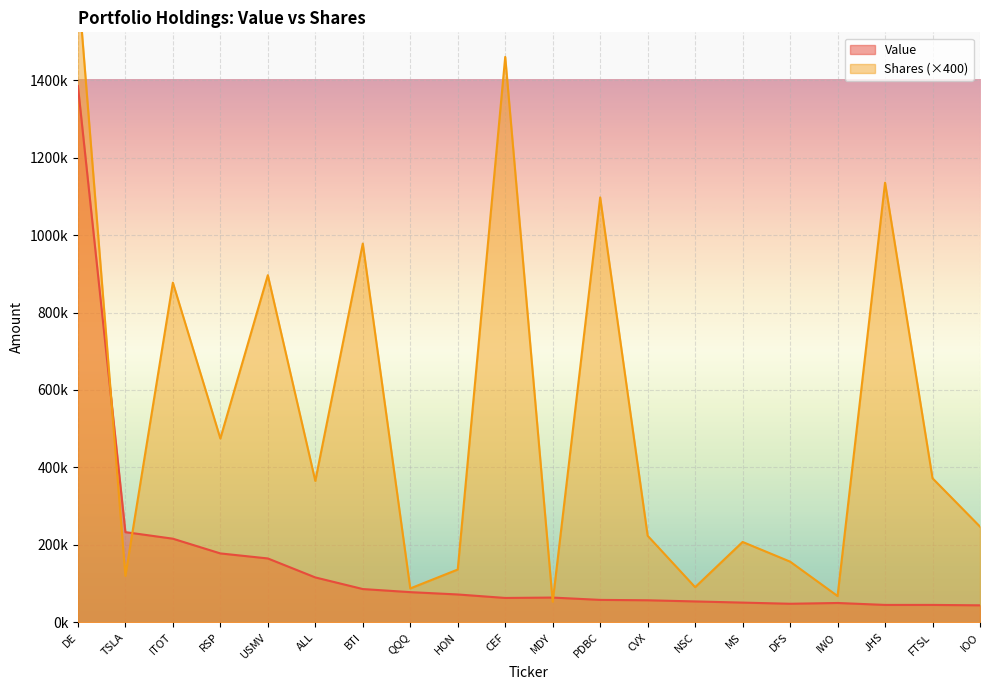

How many lines are shown in the chart?

2